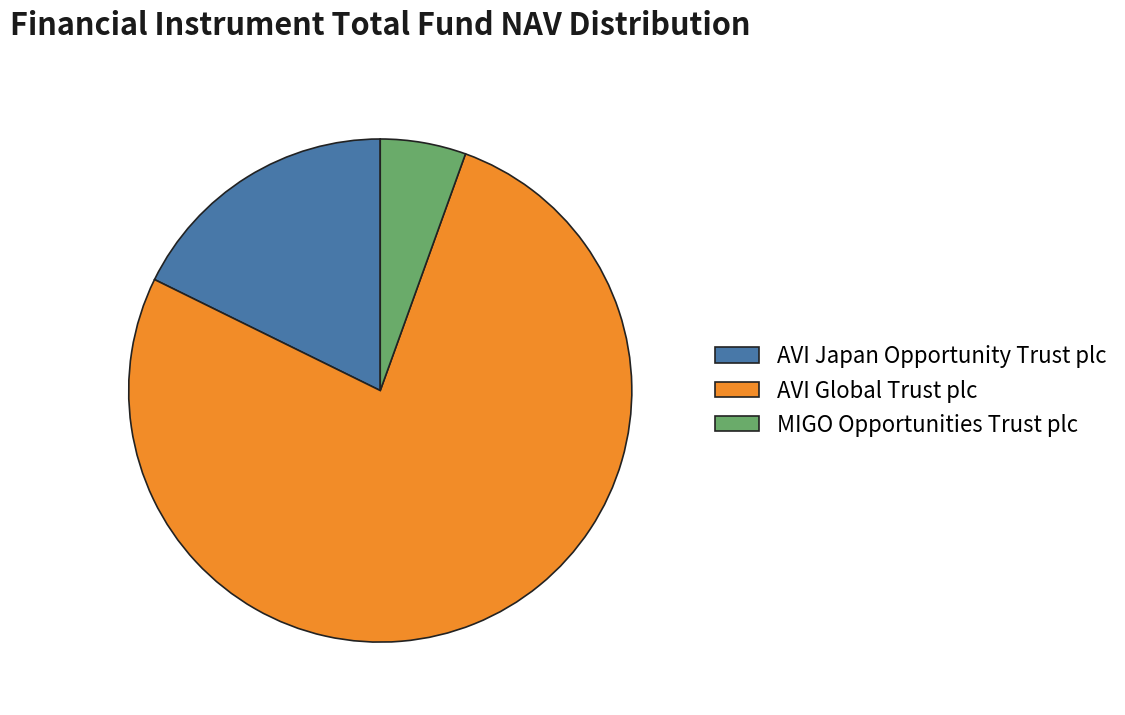

Do AVI Japan Opportunity Trust plc and MIGO Opportunities Trust plc together represent more than half of the pie?

No